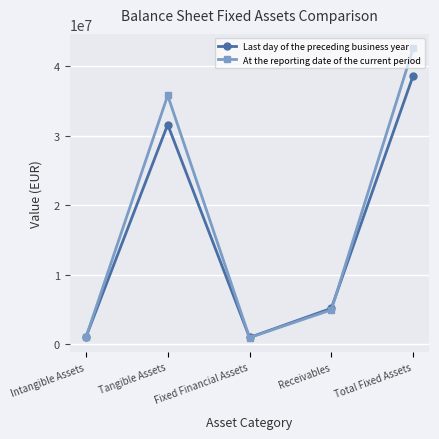

Is it true that Last day of the preceding business year equals 31594975.0 at Tangible Assets?

True